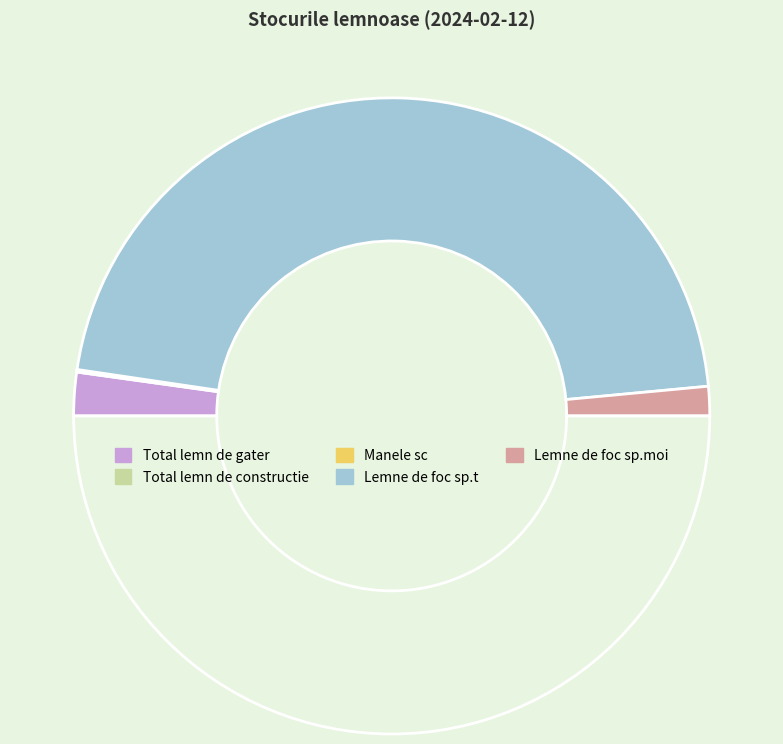

Is there a majority slice in this chart?

Yes